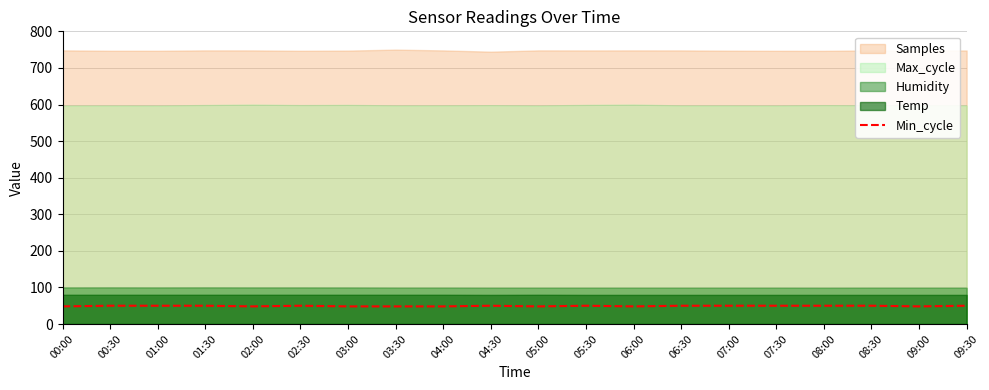

What position from the left is 08:30?

18